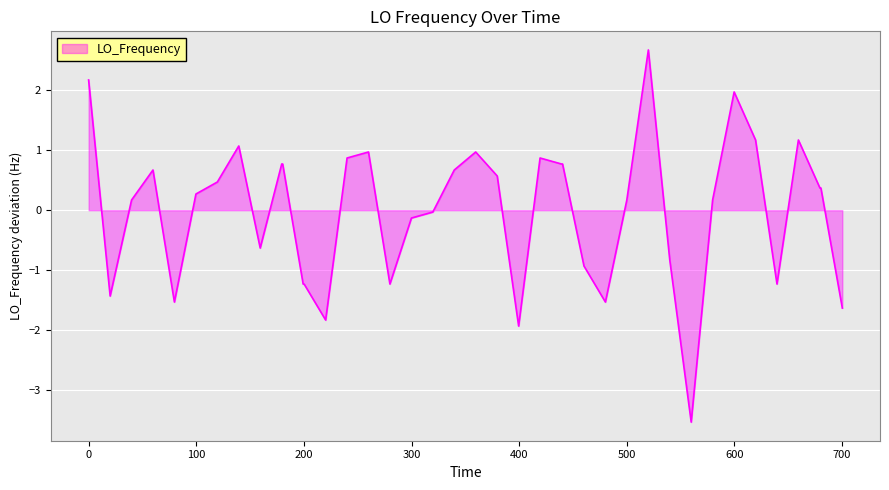

What is the maximum value shown in the chart?

2.7